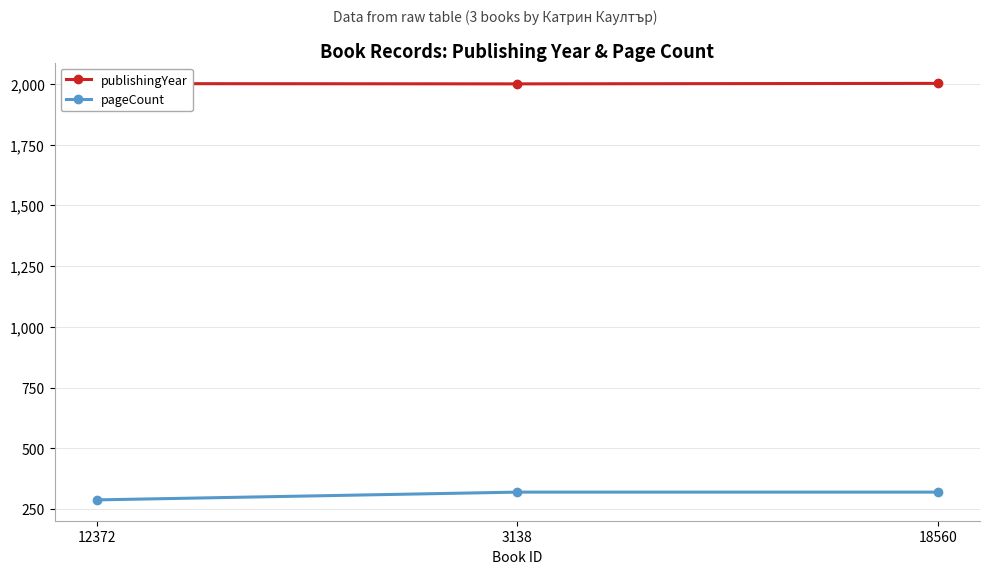

Is the value of pageCount at 3138 greater than the value of publishingYear at 18560?

No